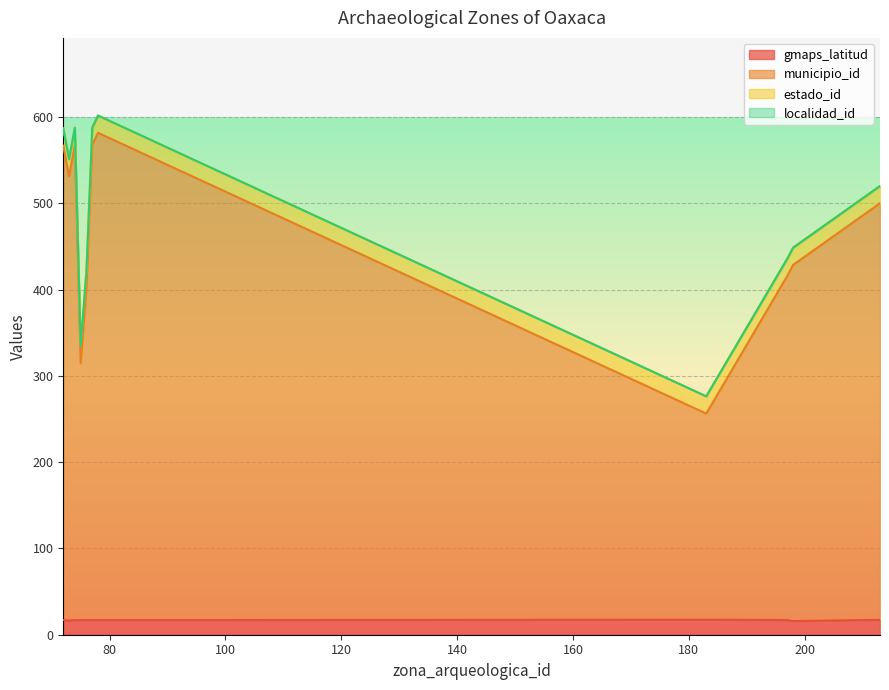

List the labels in order of estado_id value, smallest first.

183, 72, 73, 74, 75, 76, 77, 78, 197, 198, 213